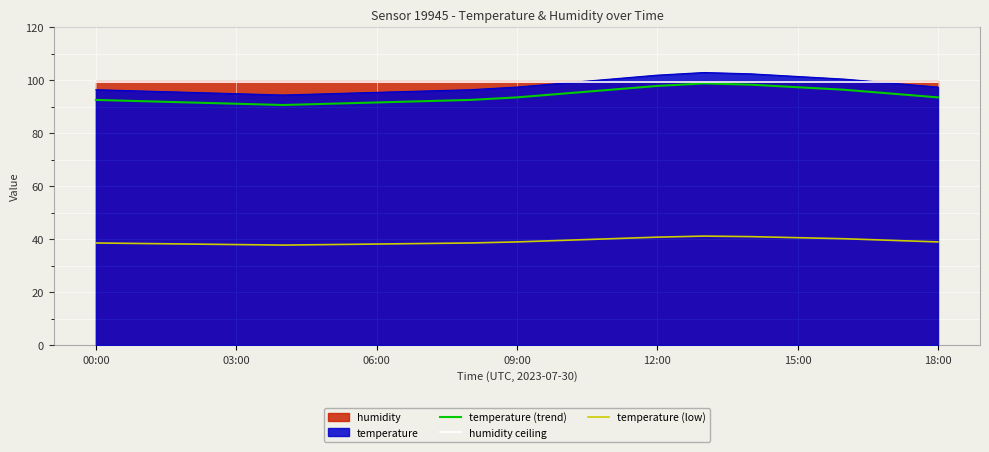

How many values in the temperature (low) series exceed 39?

8